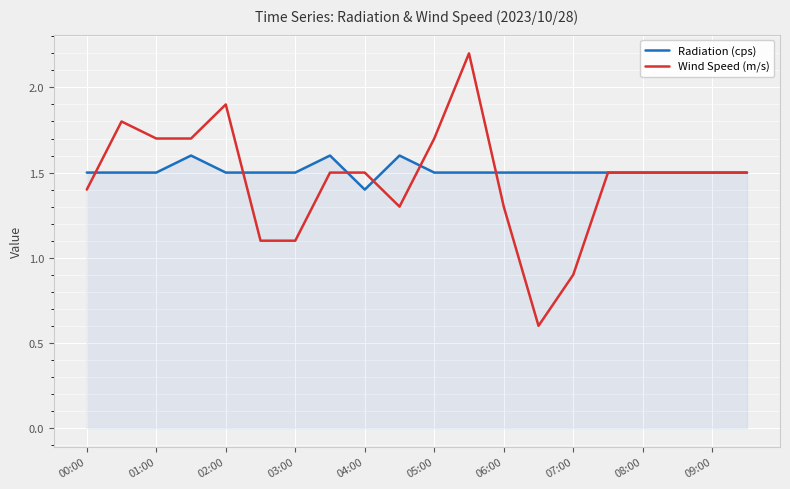

Rank the series by their maximum value, from lowest to highest.

Radiation (cps), Wind Speed (m/s)